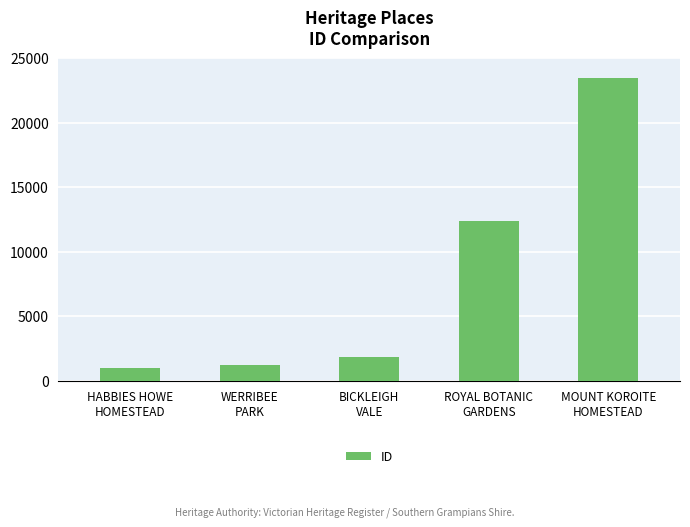

How many distinct data groups are displayed?

1